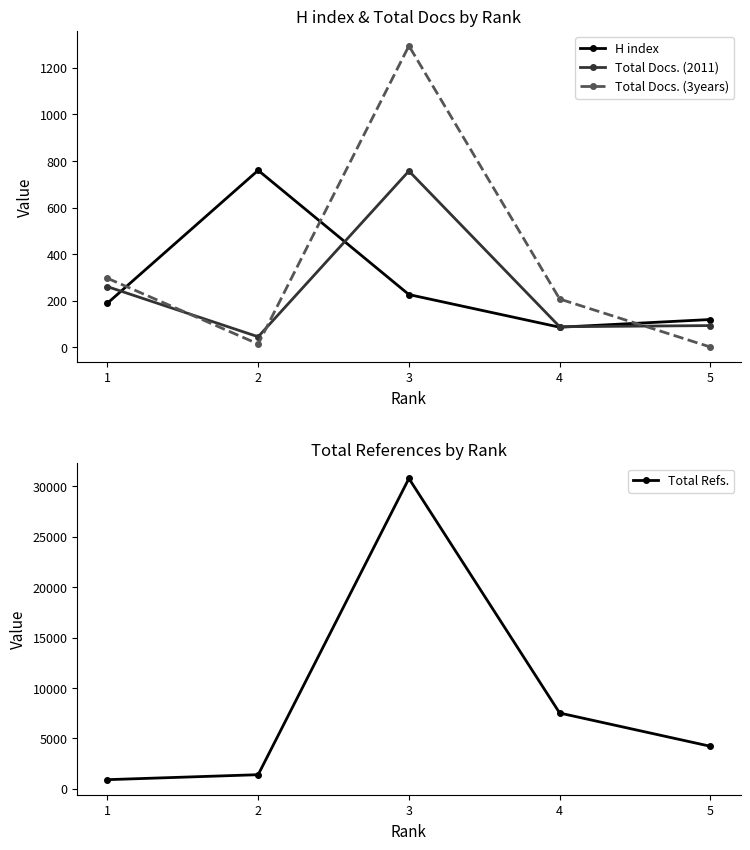

Reading right to left, what are all the values shown in this chart?

H index: 120	87	227	760	190
Total Docs. (2011): 94	89	757	46	261
Total Docs. (3years): 2	208	1294	15	297
Total Refs.: 4222	7520	30780	1405	912